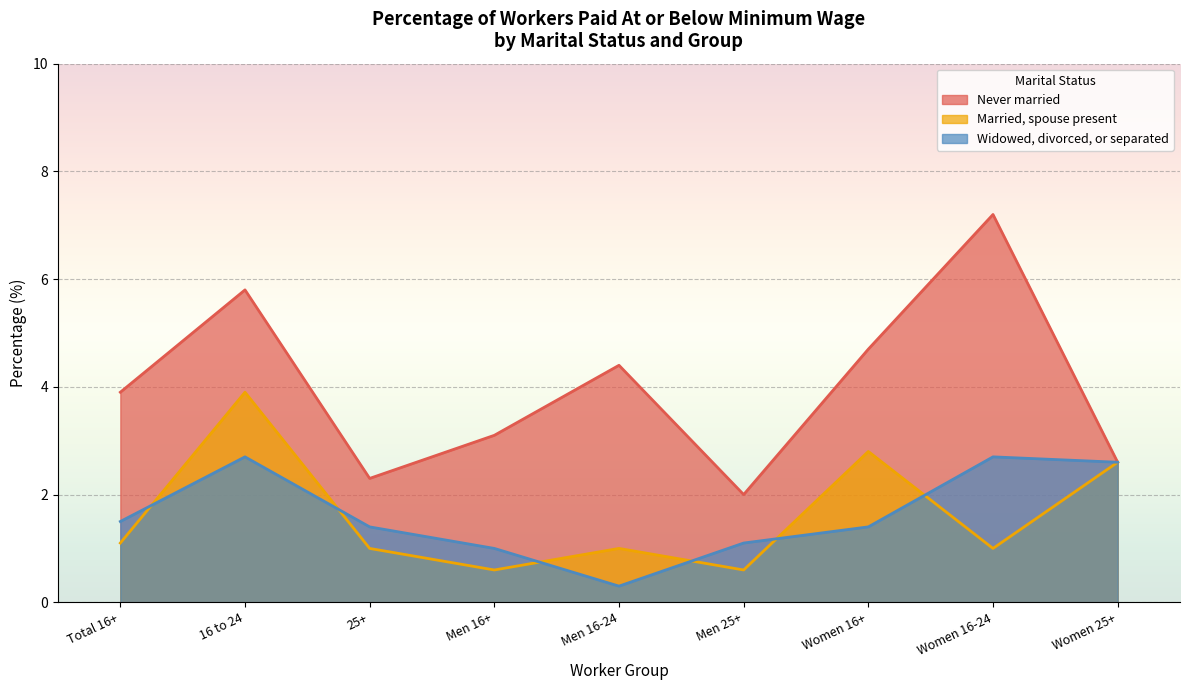

What is the difference between the Married, spouse present values at 25+ and Men 25+?

0.4